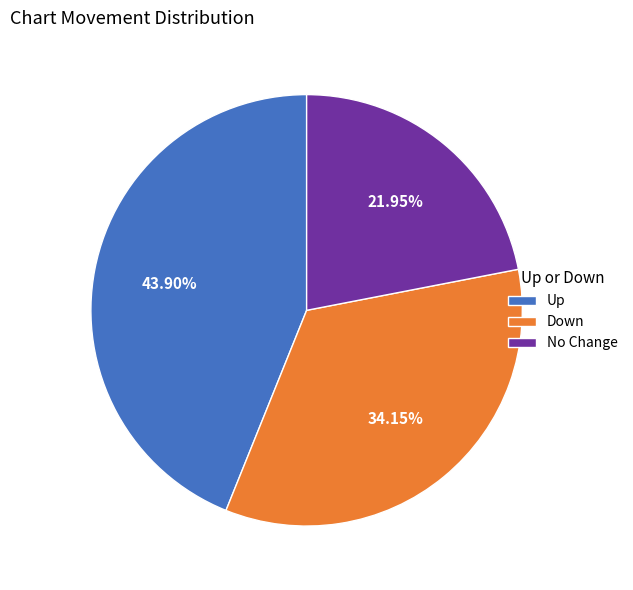

Is Up the majority of the pie?

No